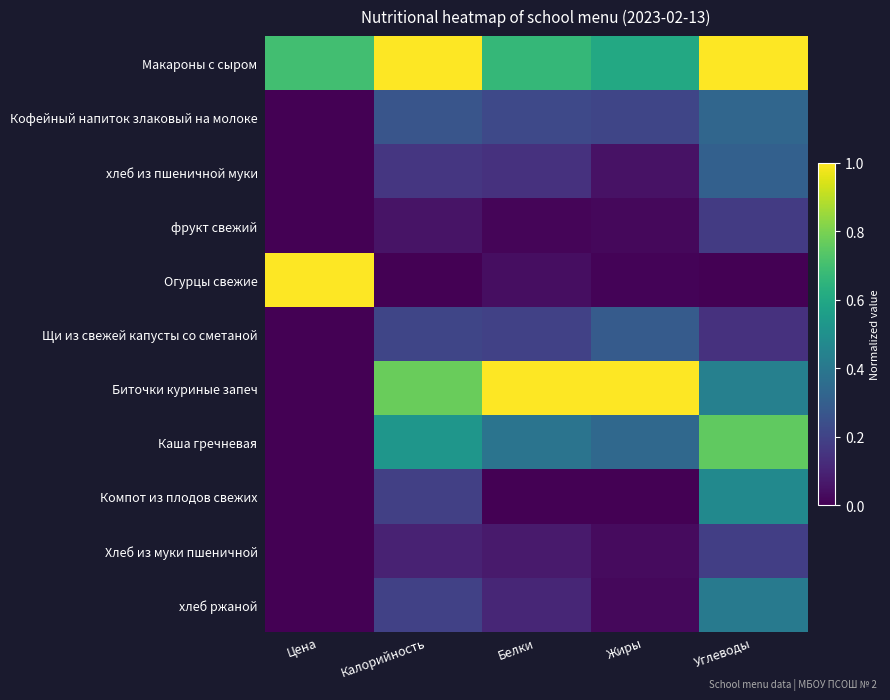

Reading left to right, list all the values displayed in this chart.

Макароны с сыром: Цена=0.7	Калорийность=1.0	Белки=0.7	Жиры=0.6	Углеводы=1.0
Кофейный напиток злаковый на молоке: Цена=0.0	Калорийность=0.3	Белки=0.2	Жиры=0.2	Углеводы=0.3
хлеб из пшеничной муки: Цена=0.0	Калорийность=0.2	Белки=0.1	Жиры=0.0	Углеводы=0.3
фрукт свежий: Цена=0.0	Калорийность=0.1	Белки=0.0	Жиры=0.0	Углеводы=0.2
Огурцы свежие: Цена=1.0	Калорийность=0.0	Белки=0.0	Жиры=0.0	Углеводы=0.0
Щи из свежей капусты со сметаной: Цена=0.0	Калорийность=0.2	Белки=0.2	Жиры=0.3	Углеводы=0.1
Биточки куриные запеч: Цена=0.0	Калорийность=0.8	Белки=1.0	Жиры=1.0	Углеводы=0.4
Каша гречневая: Цена=0.0	Калорийность=0.5	Белки=0.4	Жиры=0.3	Углеводы=0.8
Компот из плодов свежих: Цена=0.0	Калорийность=0.2	Белки=0.0	Жиры=0.0	Углеводы=0.5
Хлеб из муки пшеничной: Цена=0.0	Калорийность=0.1	Белки=0.1	Жиры=0.0	Углеводы=0.2
хлеб ржаной: Цена=0.0	Калорийность=0.2	Белки=0.1	Жиры=0.0	Углеводы=0.4